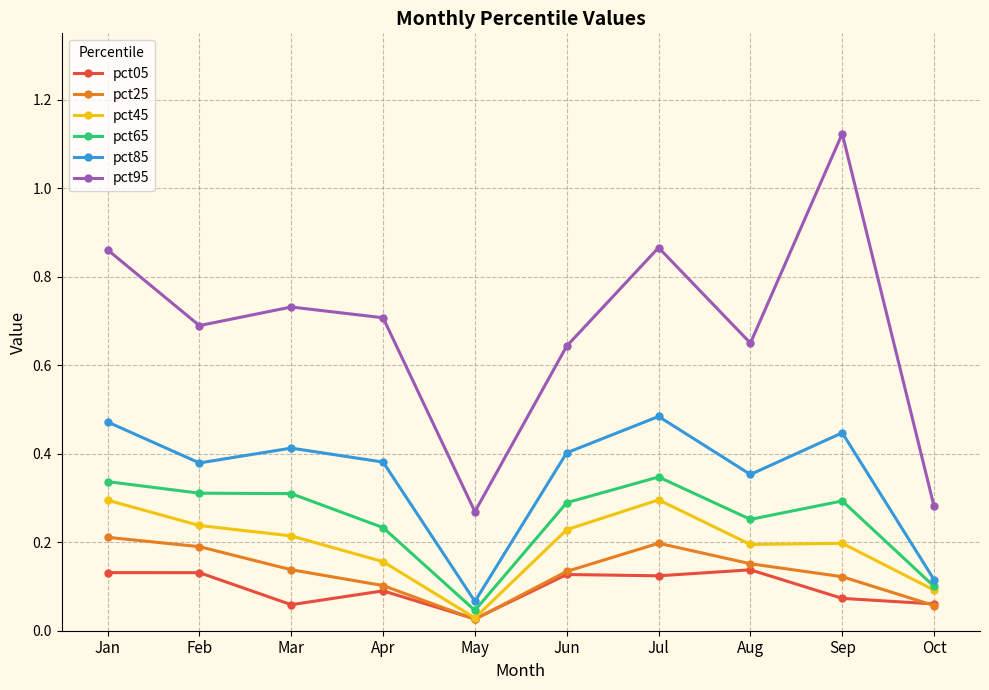

Which series has the widest spread of values?

pct95